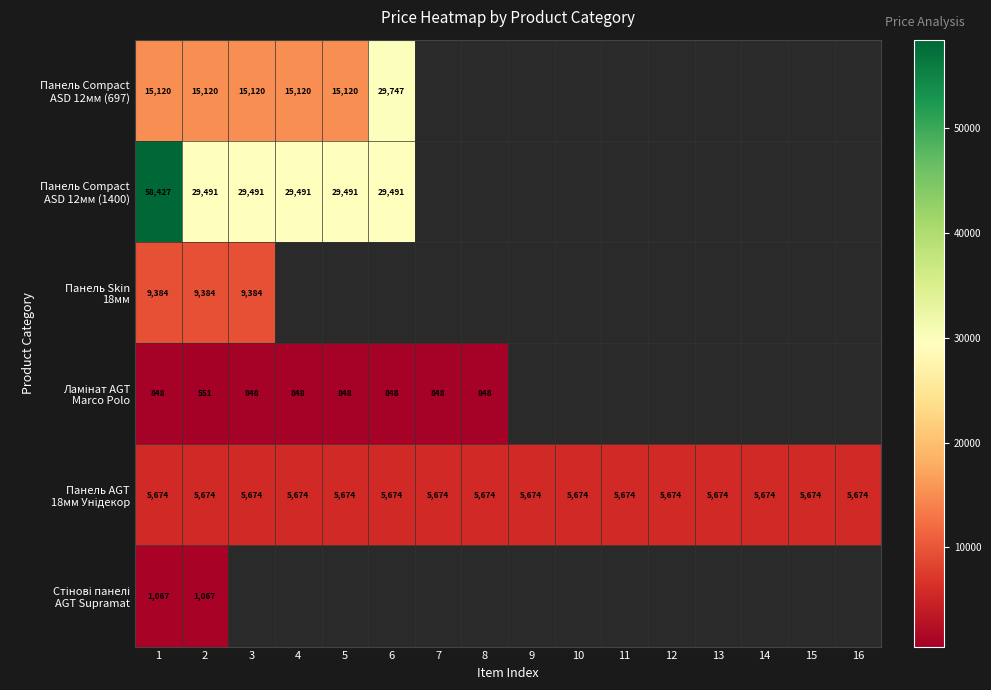

How many data points does each series have?

16